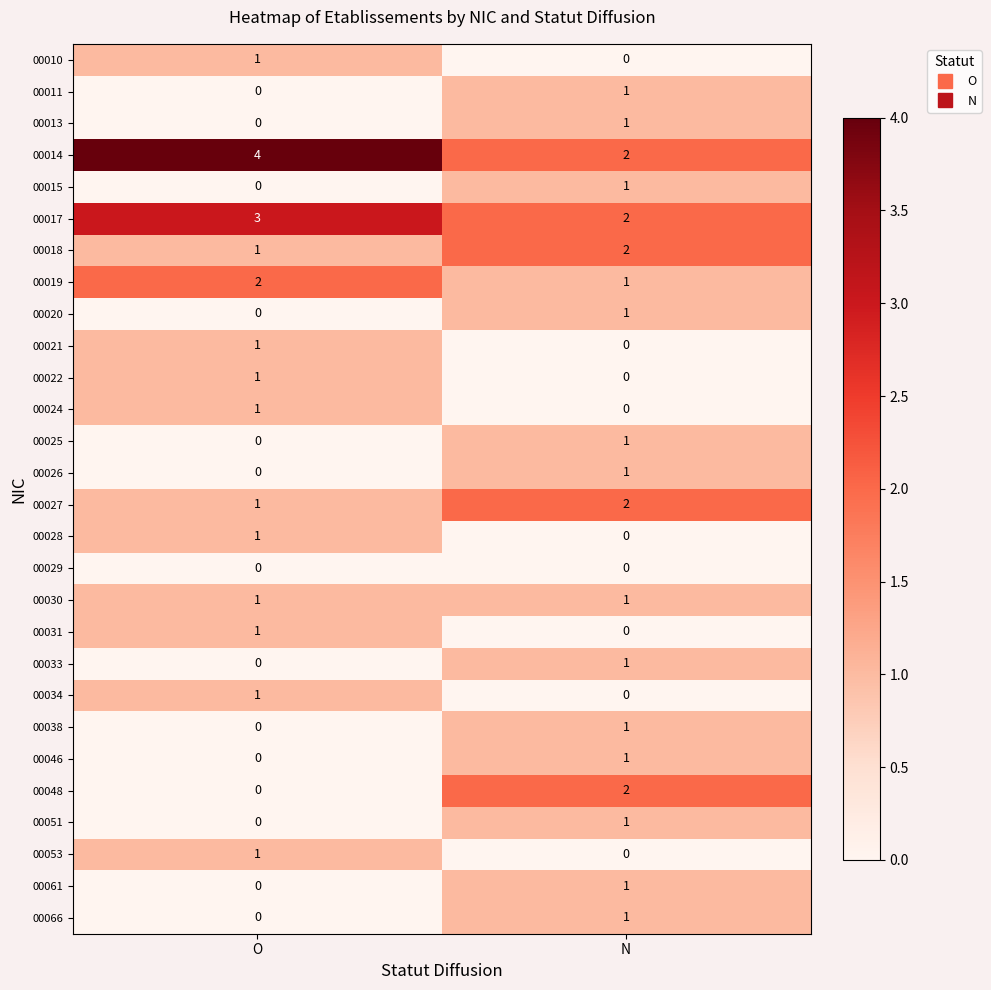

How many series are shown in this chart?

28